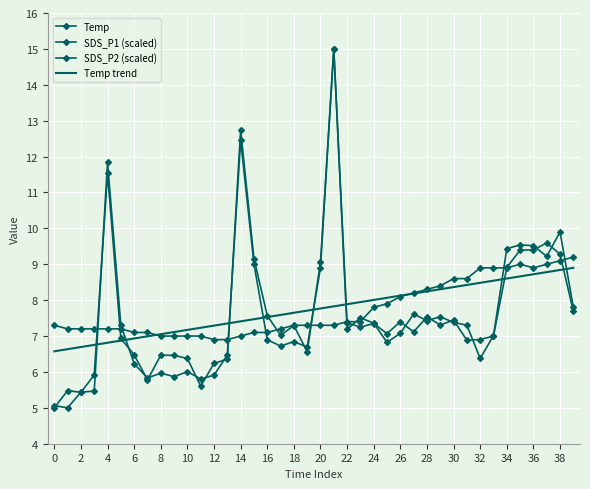

True or false: Temp trend has more than 1 interior local peaks.

False